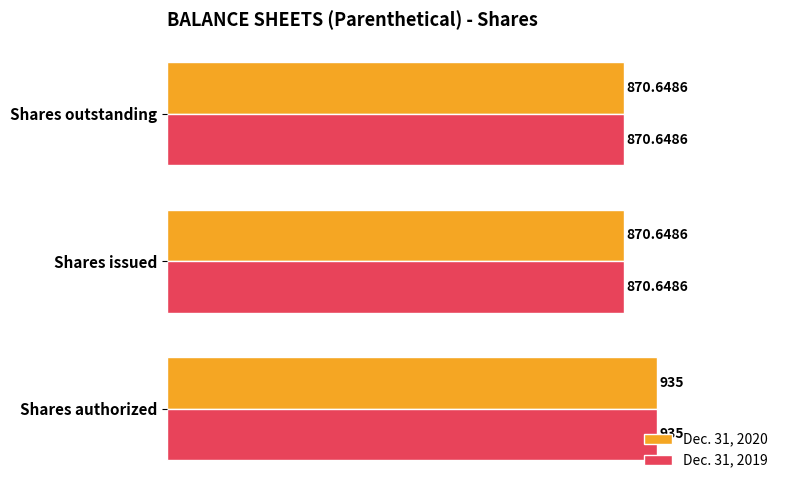

What is the difference between the Dec. 31, 2020 values at Shares outstanding and Shares authorized?

64.4